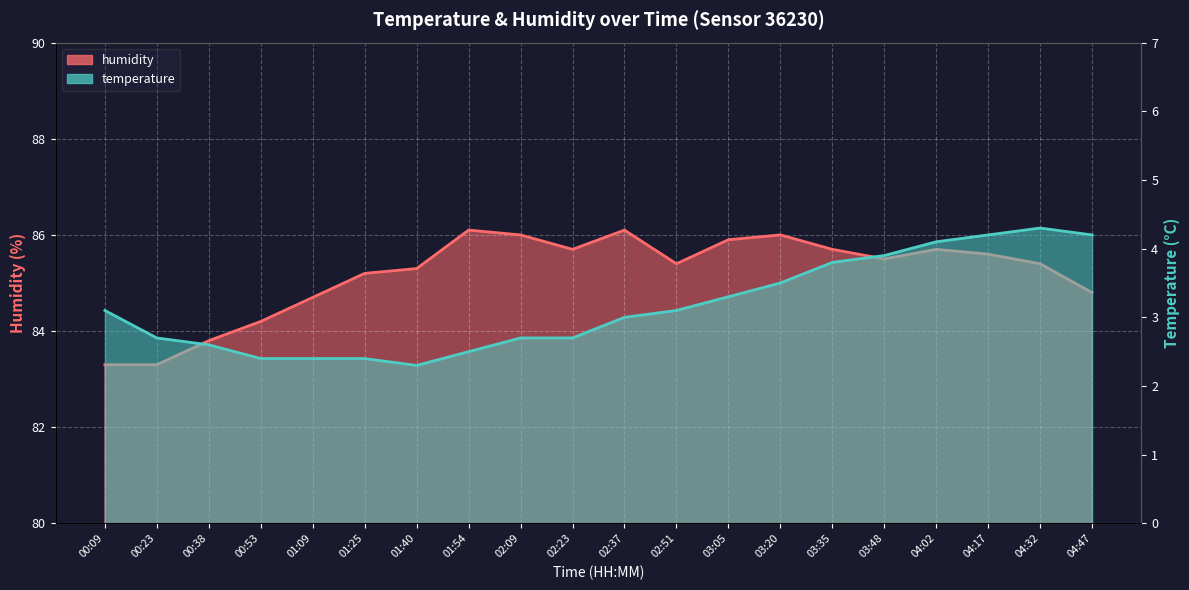

Which series has the largest total across all categories?

humidity